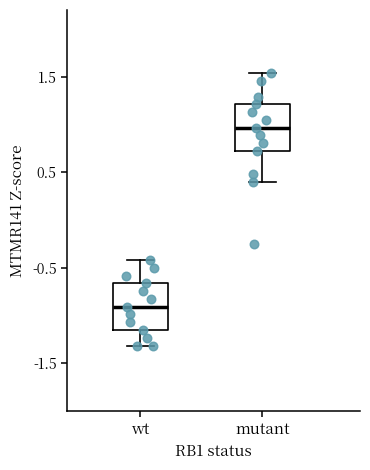

Reading left to right, read every box against the y-axis: the position of its median line, the range the box covers, and the ends of its whiskers. The values are not printed on the chart, so give them approximately, as read against the axis.

wt: median -0.9, box -1.1 to -0.7, whiskers -1.3 to -0.4
mutant: median 1.0, box 0.7 to 1.2, whiskers 0.4 to 1.5